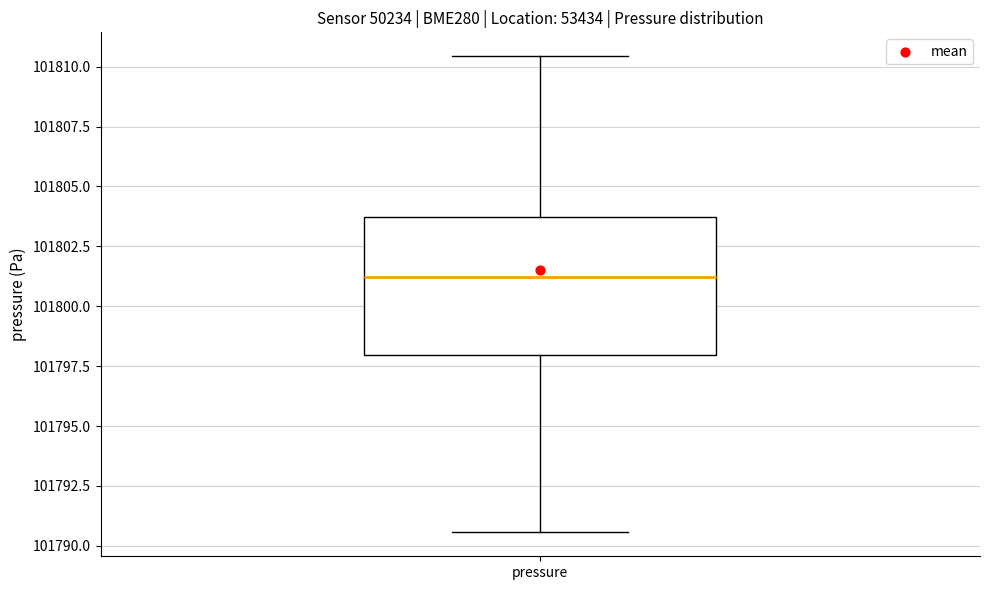

Where does the median line of the box for pressure sit on the y-axis? The values are not printed on the chart, so give them approximately, as read against the axis.

101801.0